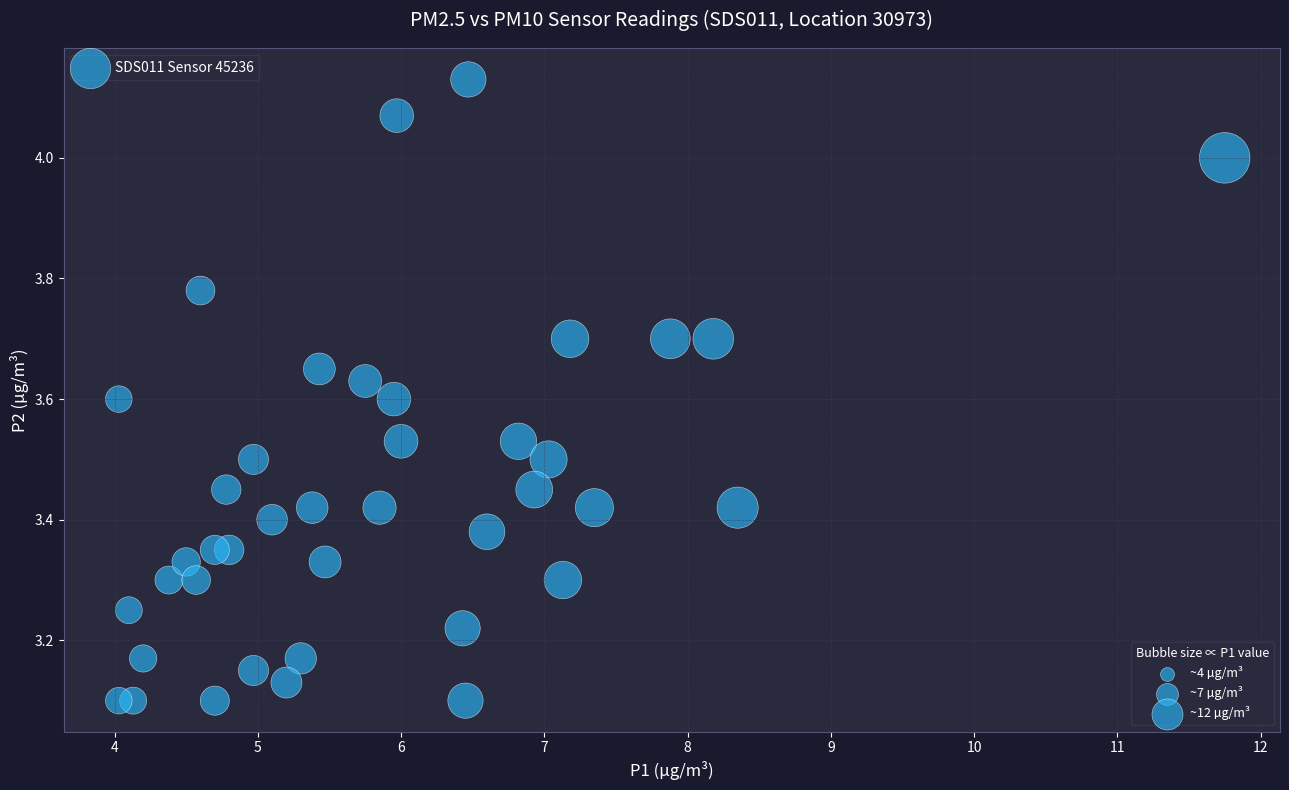

What is the range of X values (max minus min)?

7.7